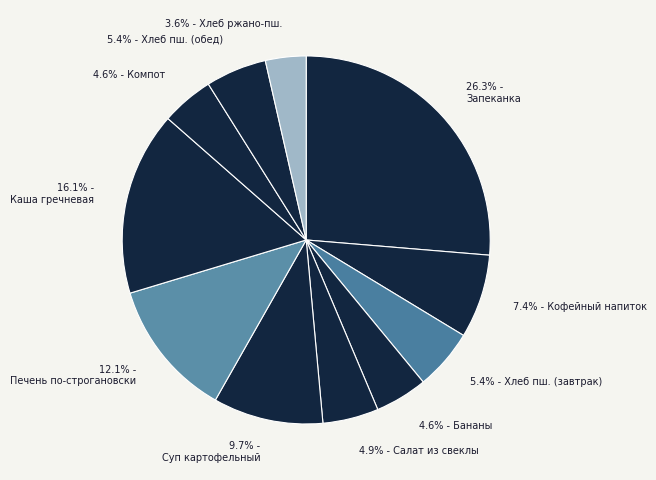

Rank the categories by value from highest to lowest.

Запеканка творожная с ягодным соусом, Каша гречневая с маслом, Печень по-строгановски, Суп картофельный с вермишелью на бульоне, Кофейный напиток с молоком, Хлеб пшеничный (завтрак), Хлеб пшеничный (обед), Салат из свеклы с зеленым горошком, Бананы, Компот из яблок и ягод з/м, Хлеб ржано-пшеничный